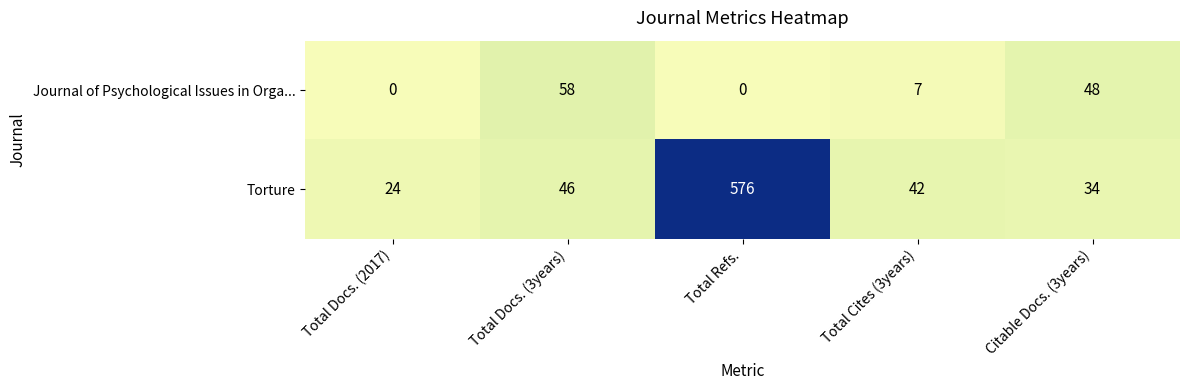

True or false: Journal of Psychological Issues in Orga... has a value of 0 at Total Docs. (2017).

True